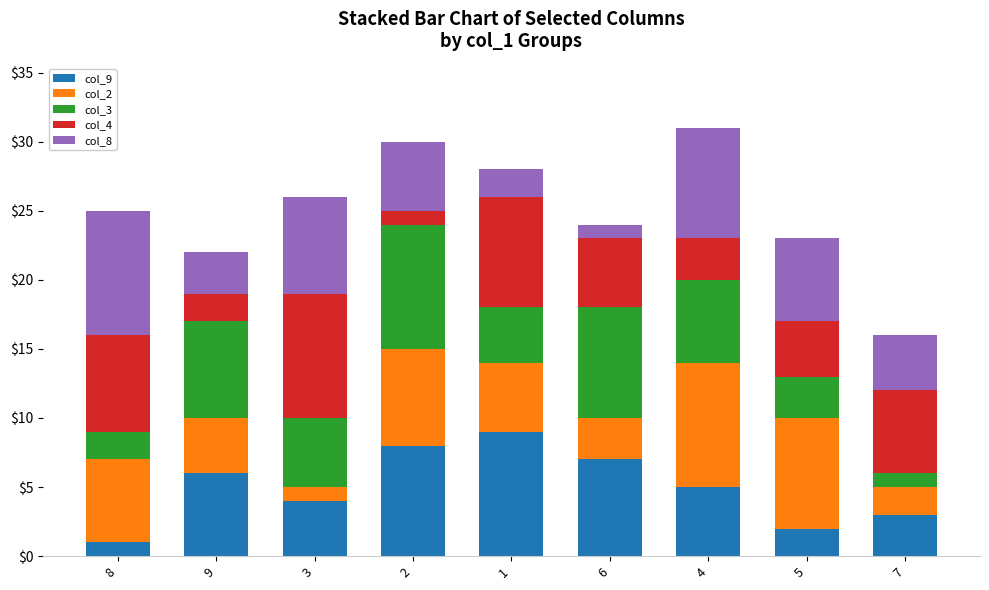

The col_9 series shows 8 at 2. True or false?

True